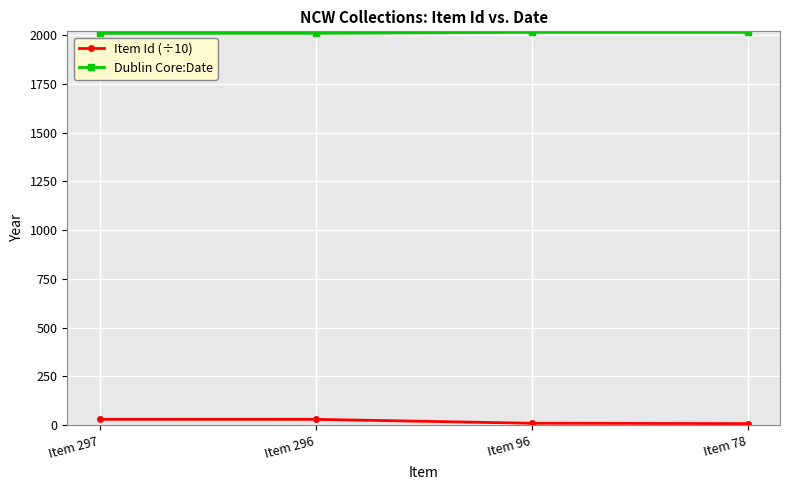

Is the value of Dublin Core:Date at Item 296 greater than the value of Item Id (÷10) at Item 96?

Yes